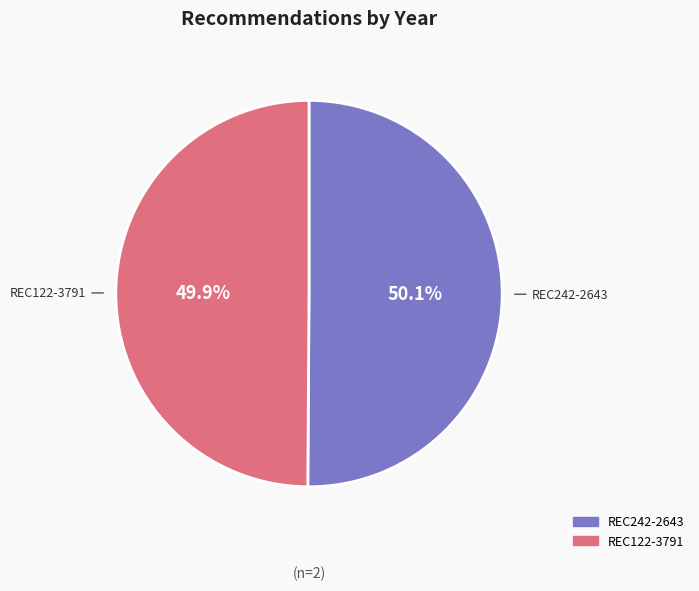

Approximately how many times larger is the value at REC242-2643 compared to REC122-3791?

1.0